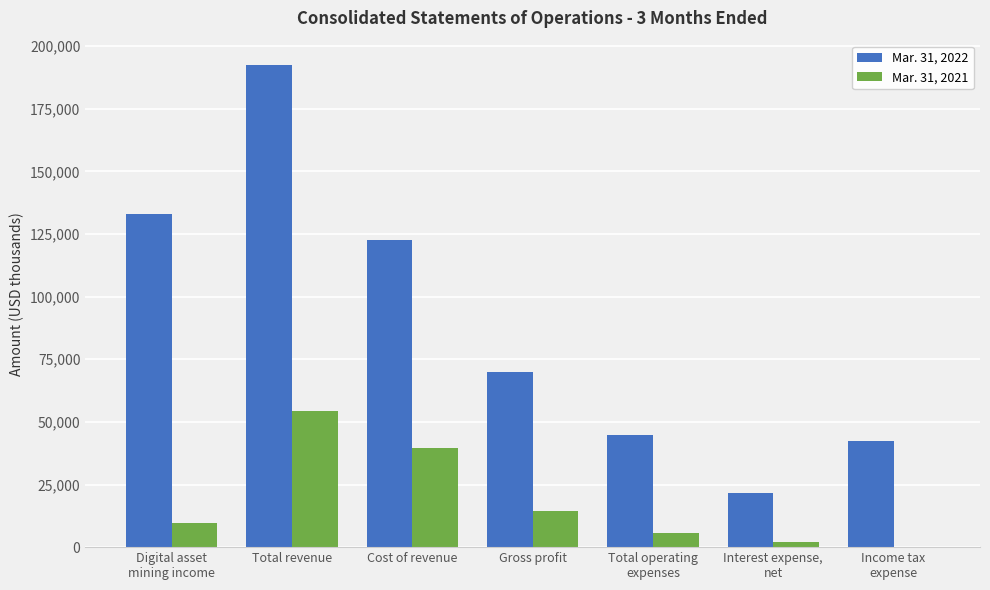

What is the sum of the Mar. 31, 2021 values at Income tax
expense and Total operating
expenses?

5537